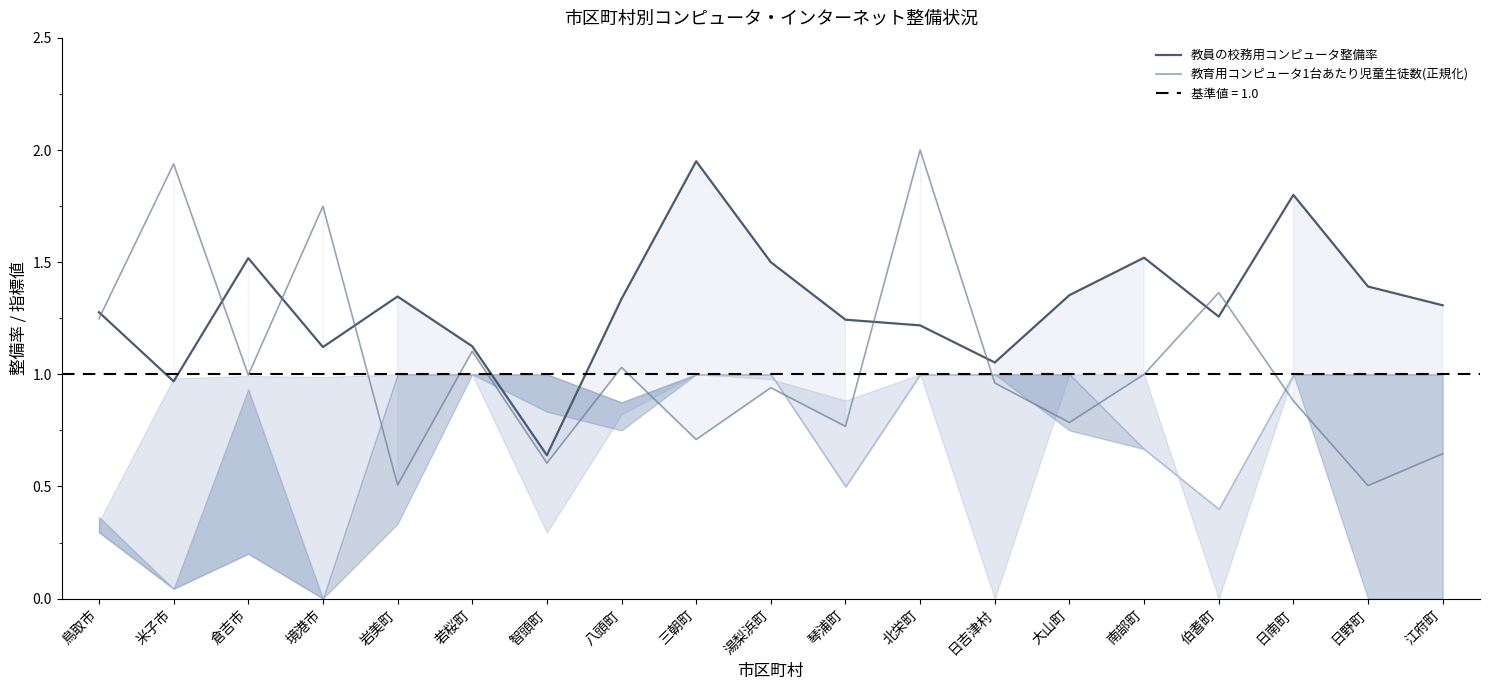

How many lines are shown in the chart?

2